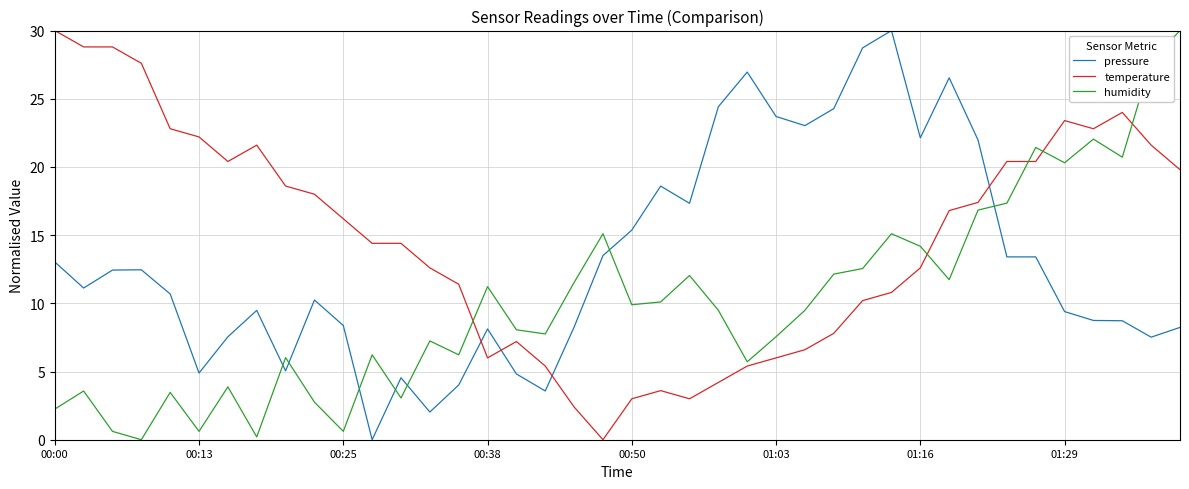

True or false: humidity and pressure cross at least once.

True